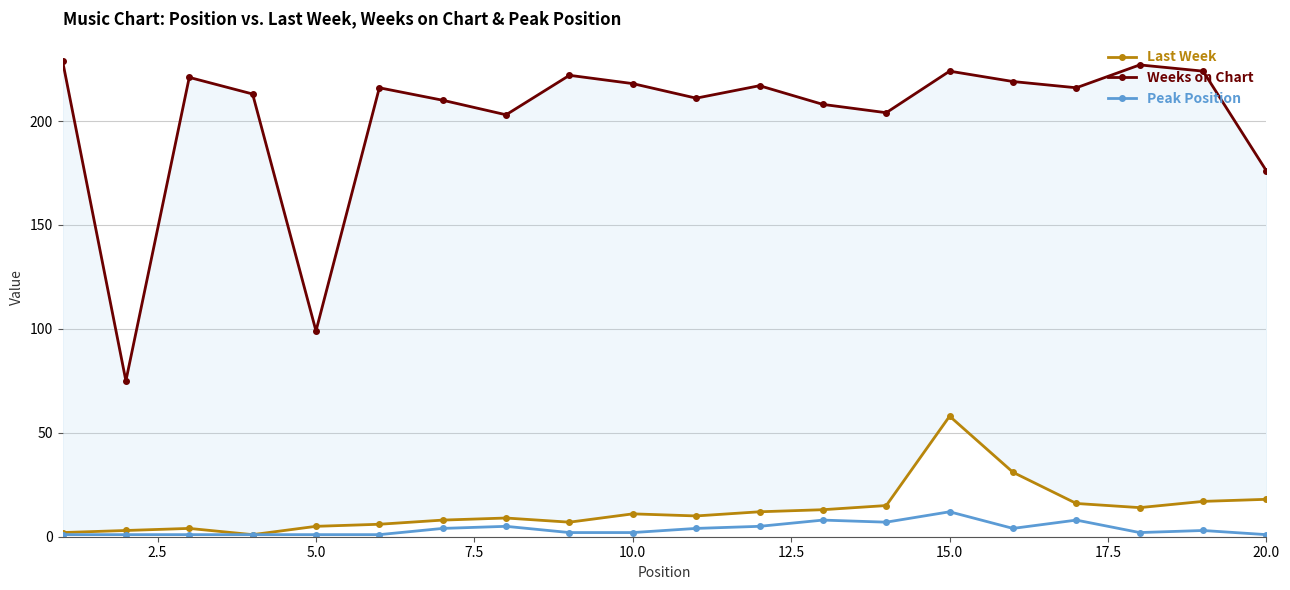

Does the chart have visible grid lines?

Yes